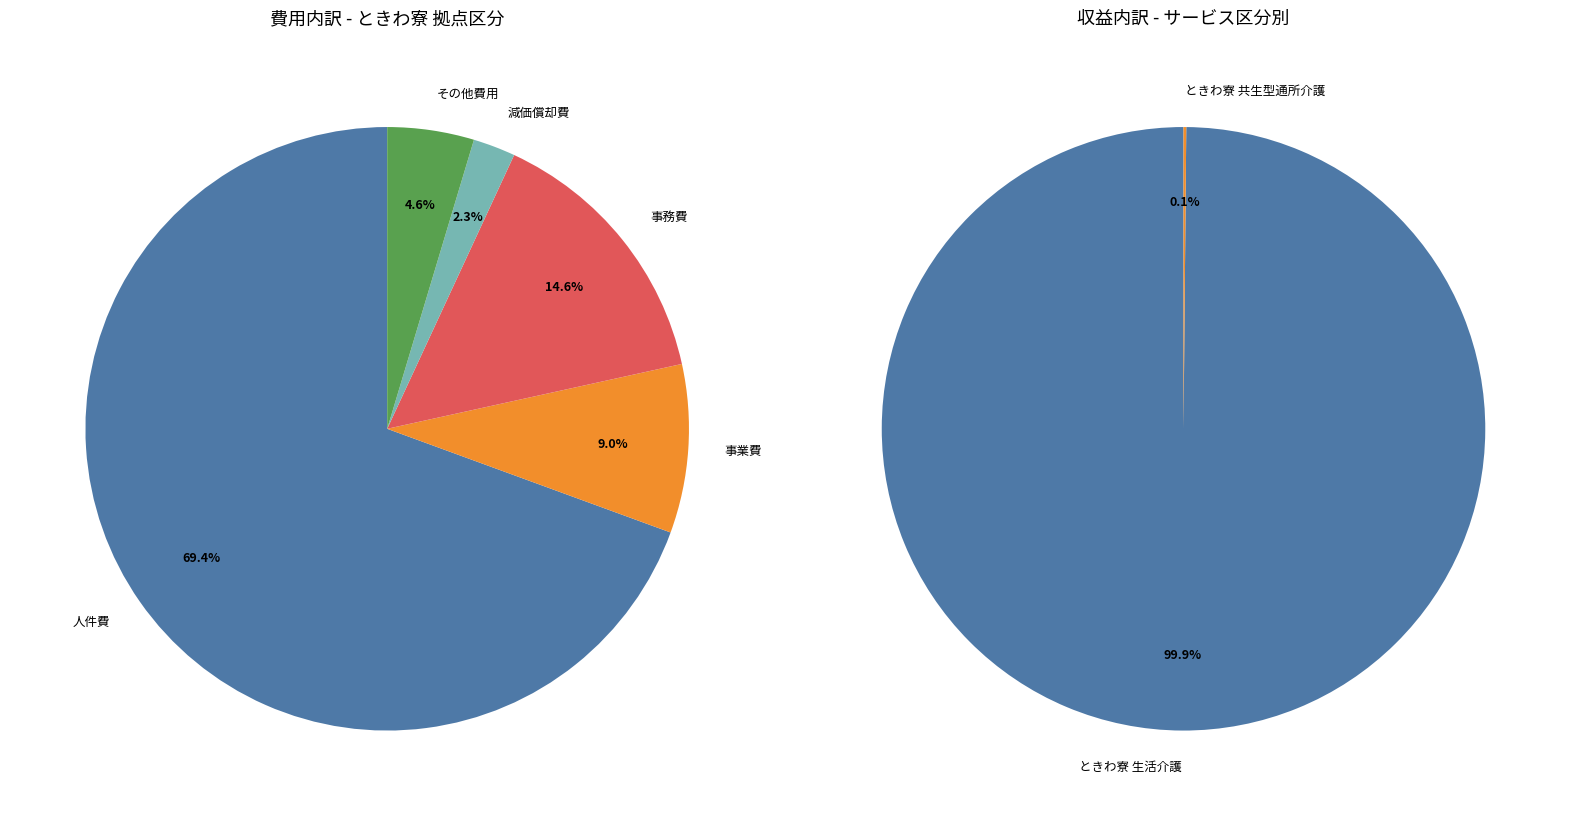

Which slice is the largest?

人件費